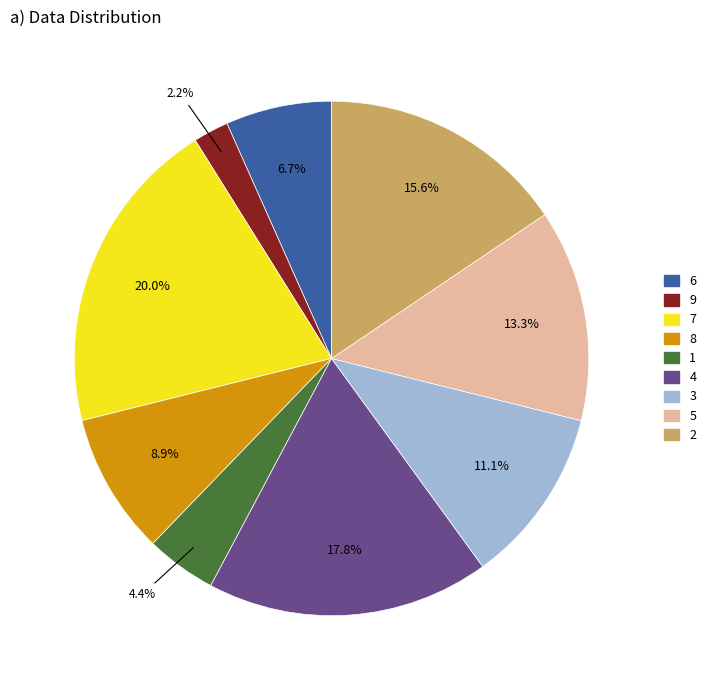

To the nearest percent, what is the average slice percentage?

11%